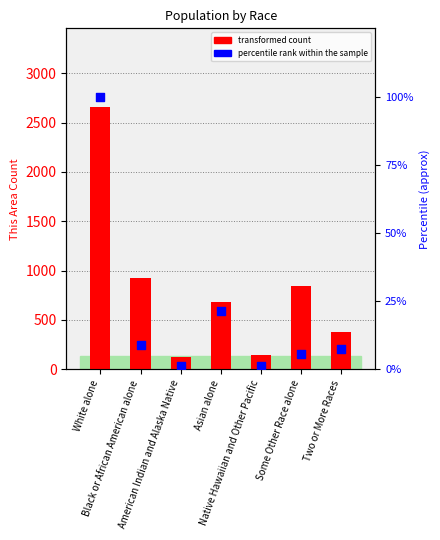

At how many categories does at least one series exceed 1153?

1